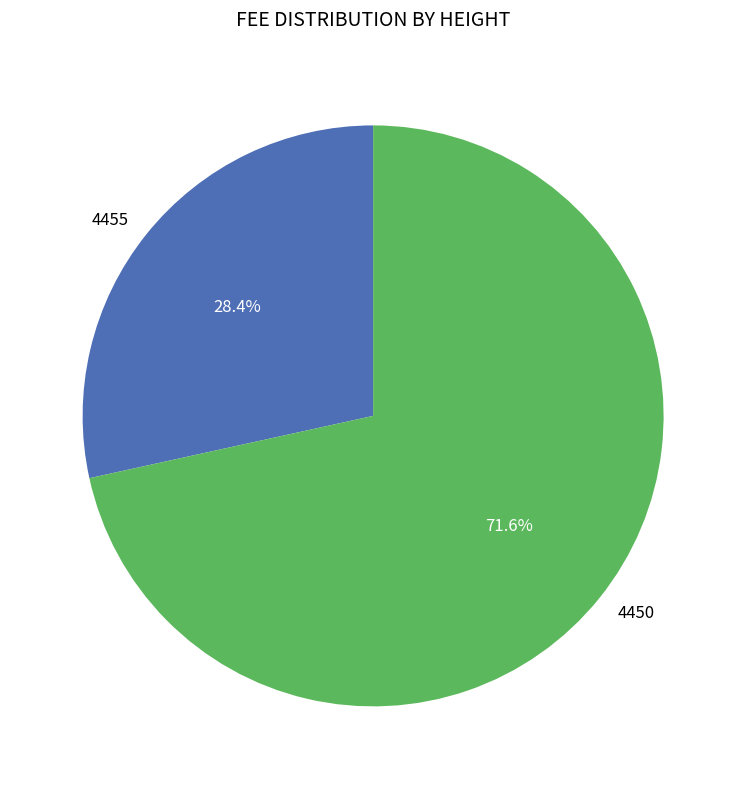

To the nearest percent, what is the difference between the largest and smallest slice percentages?

43%